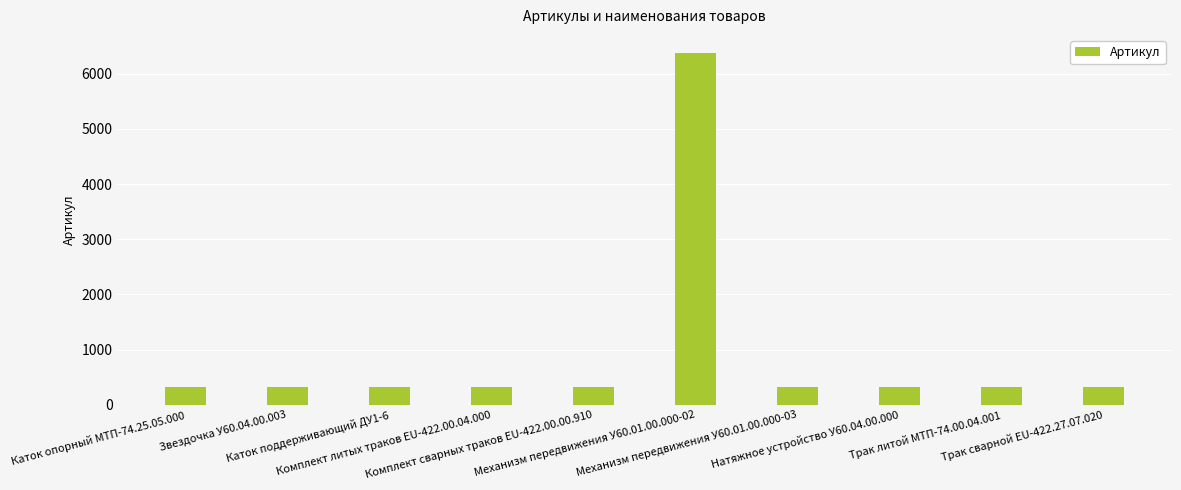

What is the sum of the values at Звездочка У60.04.00.003 and Механизм передвижения У60.01.00.000-02?

6708